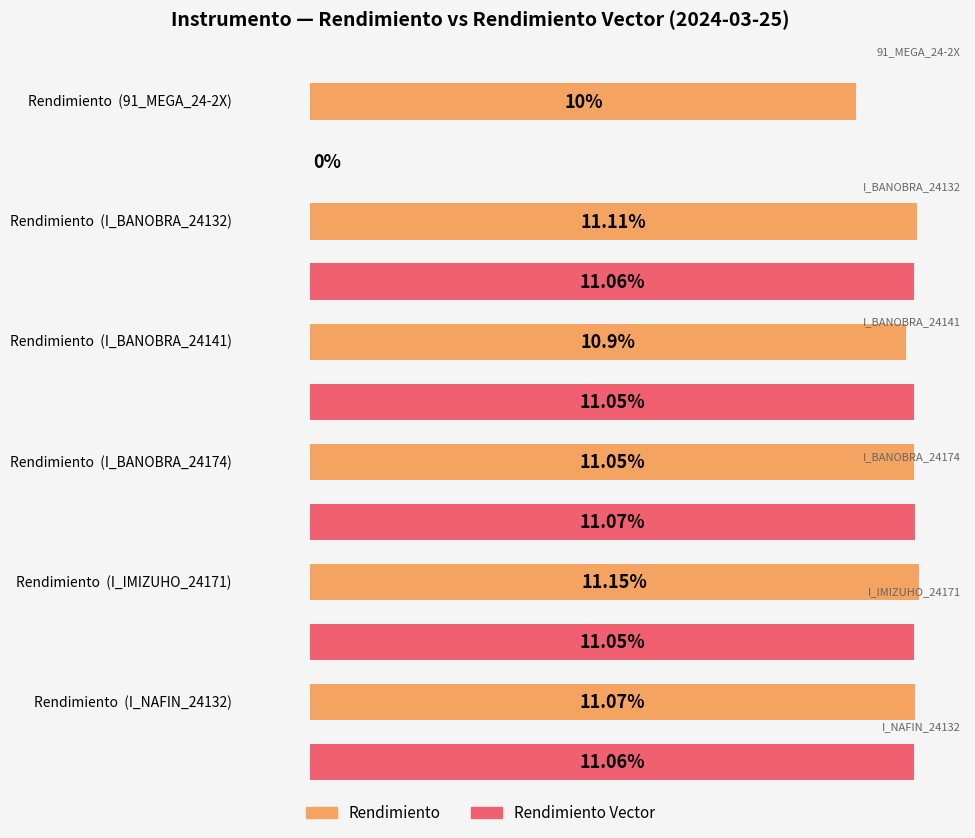

The Rendimiento series shows 7.4 at I_IMIZUHO_24171. True or false?

False